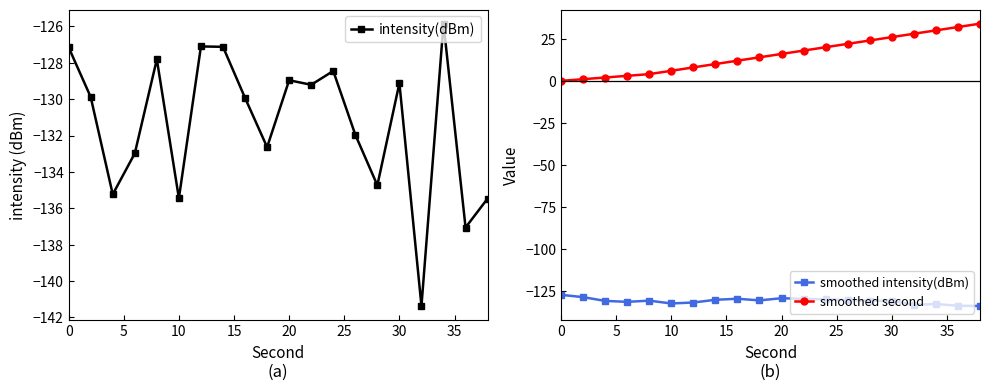

After their last crossing, which series has the higher values: intensity(dBm) or smoothed intensity(dBm)?

smoothed intensity(dBm)